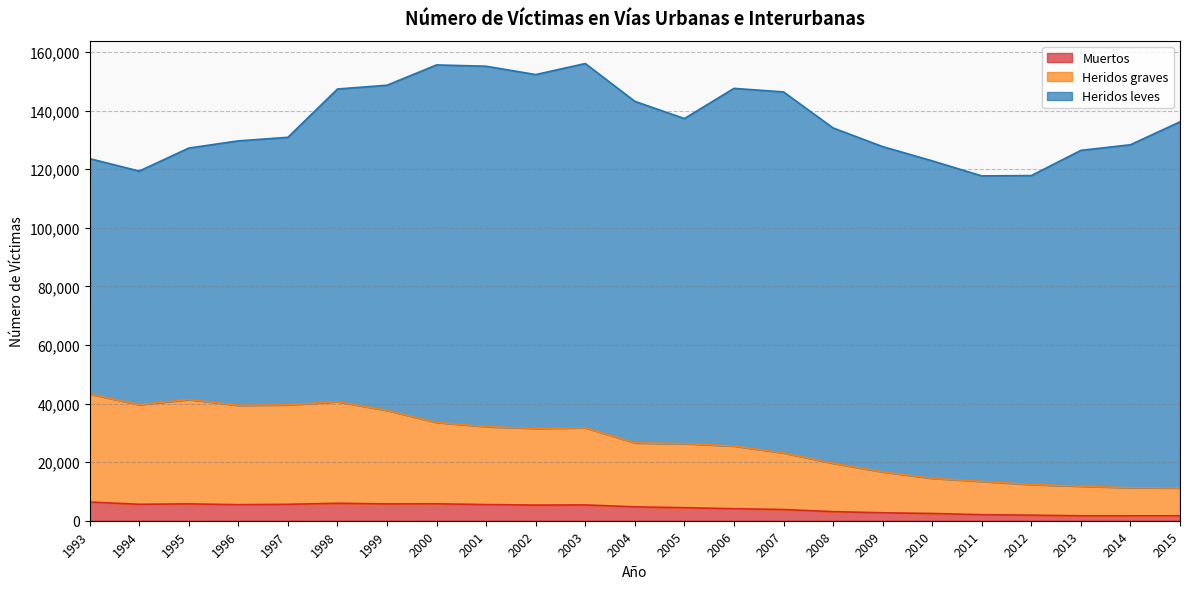

How many interior local peaks does the Heridos graves series have?

3